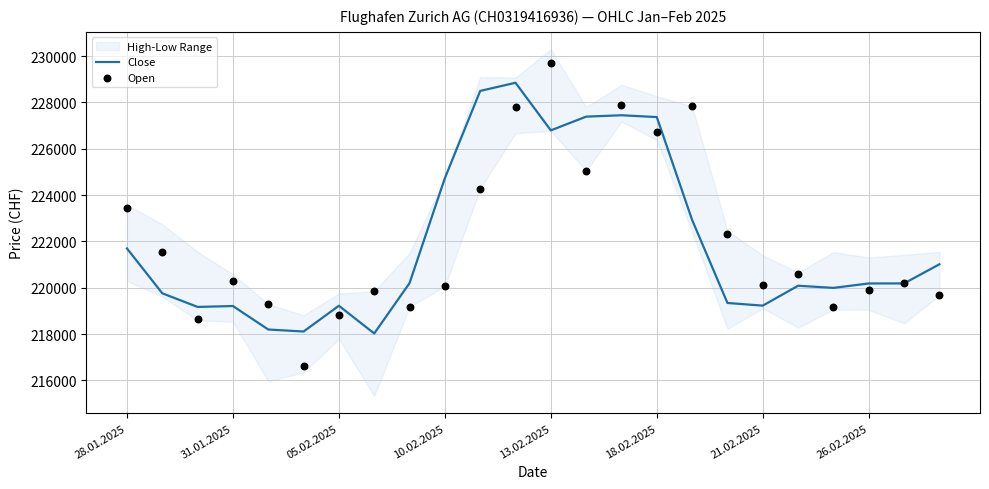

Which series has the largest total across all categories?

Open